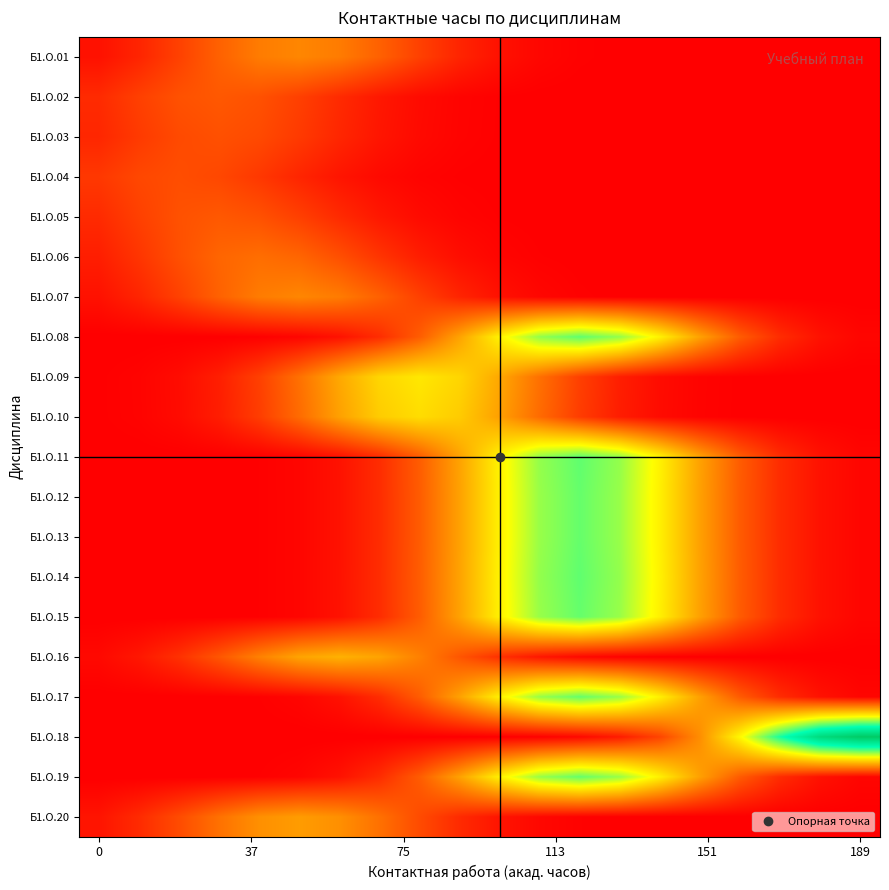

Reading left to right, extract all data points from this chart.

Б1.О.01: 6.8	13.9	24.3	36.3	46.2	50.0	46.2	36.3	24.3	13.9	6.8	2.8	1.0	0.3	0.1	0.0	0.0	0.0	0.0	0.0
Б1.О.02: 16.1	24.0	30.5	33.0	30.5	24.0	16.1	9.2	4.5	1.9	0.7	0.2	0.1	0.0	0.0	0.0	0.0	0.0	0.0	0.0
Б1.О.03: 14.6	21.8	27.7	30.0	27.7	21.8	14.6	8.3	4.1	1.7	0.6	0.2	0.0	0.0	0.0	0.0	0.0	0.0	0.0	0.0
Б1.О.04: 21.1	26.8	29.0	26.8	21.1	14.1	8.1	3.9	1.6	0.6	0.2	0.0	0.0	0.0	0.0	0.0	0.0	0.0	0.0	0.0
Б1.О.05: 16.1	24.0	30.5	33.0	30.5	24.0	16.1	9.2	4.5	1.9	0.7	0.2	0.1	0.0	0.0	0.0	0.0	0.0	0.0	0.0
Б1.О.06: 11.4	20.0	29.8	37.8	41.0	37.8	29.8	20.0	11.4	5.5	2.3	0.8	0.2	0.1	0.0	0.0	0.0	0.0	0.0	0.0
Б1.О.07: 6.8	13.9	24.3	36.3	46.2	50.0	46.2	36.3	24.3	13.9	6.8	2.8	1.0	0.3	0.1	0.0	0.0	0.0	0.0	0.0
Б1.О.08: 0.0	0.0	0.0	0.2	0.7	2.5	7.0	16.8	34.5	60.4	90.0	114.5	124.0	114.5	90.0	60.4	34.5	16.8	7.0	2.5
Б1.О.09: 0.5	1.7	4.8	11.6	23.9	41.9	62.4	79.4	86.0	79.4	62.4	41.9	23.9	11.6	4.8	1.7	0.5	0.1	0.0	0.0
Б1.О.10: 0.5	1.6	4.6	11.1	22.8	39.9	59.5	75.7	82.0	75.7	59.5	39.9	22.8	11.1	4.6	1.6	0.5	0.1	0.0	0.0
Б1.О.11: 0.0	0.0	0.0	0.2	0.7	2.5	7.0	16.8	34.5	60.4	90.0	114.5	124.0	114.5	90.0	60.4	34.5	16.8	7.0	2.5
Б1.О.12: 0.0	0.0	0.0	0.2	0.7	2.4	6.9	16.6	34.2	59.9	89.3	113.5	123.0	113.5	89.3	59.9	34.2	16.6	6.9	2.4
Б1.О.13: 0.0	0.0	0.0	0.2	0.7	2.4	6.9	16.6	34.2	59.9	89.3	113.5	123.0	113.5	89.3	59.9	34.2	16.6	6.9	2.4
Б1.О.14: 0.0	0.0	0.0	0.2	0.7	2.5	7.0	16.8	34.5	60.4	90.0	114.5	124.0	114.5	90.0	60.4	34.5	16.8	7.0	2.5
Б1.О.15: 0.0	0.0	0.0	0.2	0.7	2.4	6.9	16.6	34.2	59.9	89.3	113.5	123.0	113.5	89.3	59.9	34.2	16.6	6.9	2.4
Б1.О.16: 3.7	8.9	18.4	32.1	47.9	60.9	66.0	60.9	47.9	32.1	18.4	8.9	3.7	1.3	0.4	0.1	0.0	0.0	0.0	0.0
Б1.О.17: 0.0	0.0	0.0	0.2	0.7	2.4	6.9	16.6	34.2	59.9	89.3	113.5	123.0	113.5	89.3	59.9	34.2	16.6	6.9	2.4
Б1.О.18: 0.0	0.0	0.0	0.0	0.0	0.0	0.0	0.0	0.0	0.1	0.3	1.1	3.7	10.6	25.6	52.5	92.0	137.2	174.5	189.0
Б1.О.19: 0.0	0.0	0.0	0.2	0.7	2.4	6.9	16.6	34.2	59.9	89.3	113.5	123.0	113.5	89.3	59.9	34.2	16.6	6.9	2.4
Б1.О.20: 7.8	16.1	28.2	42.1	53.5	58.0	53.5	42.1	28.2	16.1	7.8	3.3	1.2	0.3	0.1	0.0	0.0	0.0	0.0	0.0